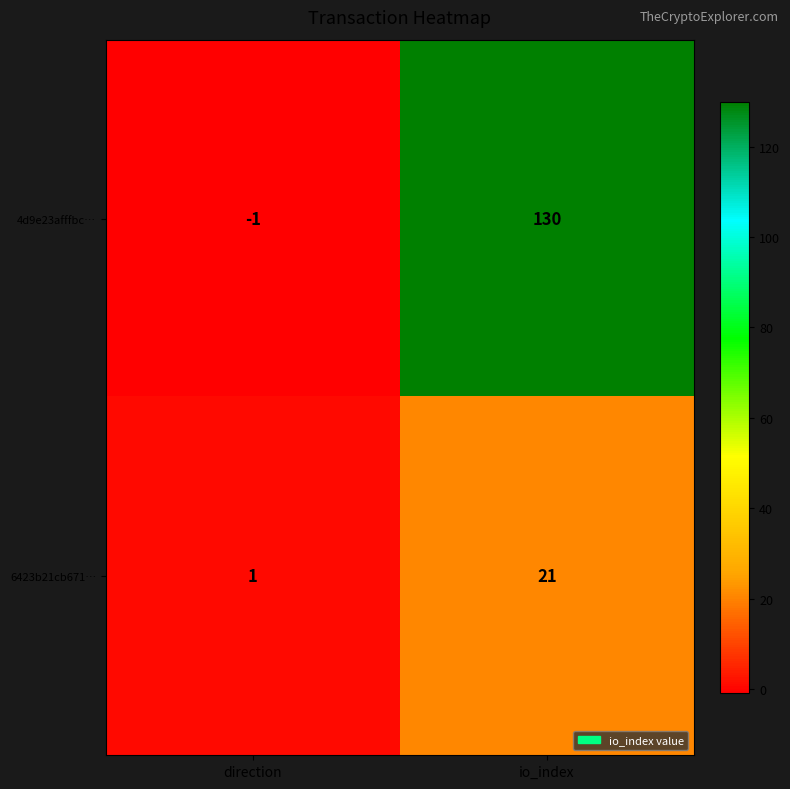

What is the spread (max minus min) of values at direction?

2